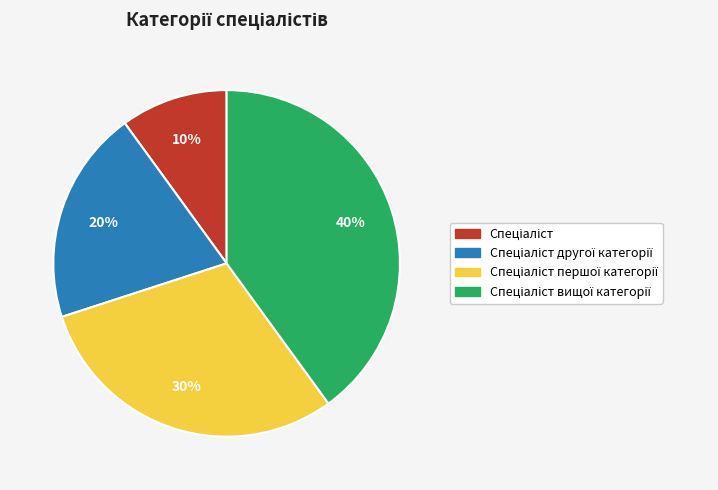

To the nearest percent, what is the average slice percentage?

25%